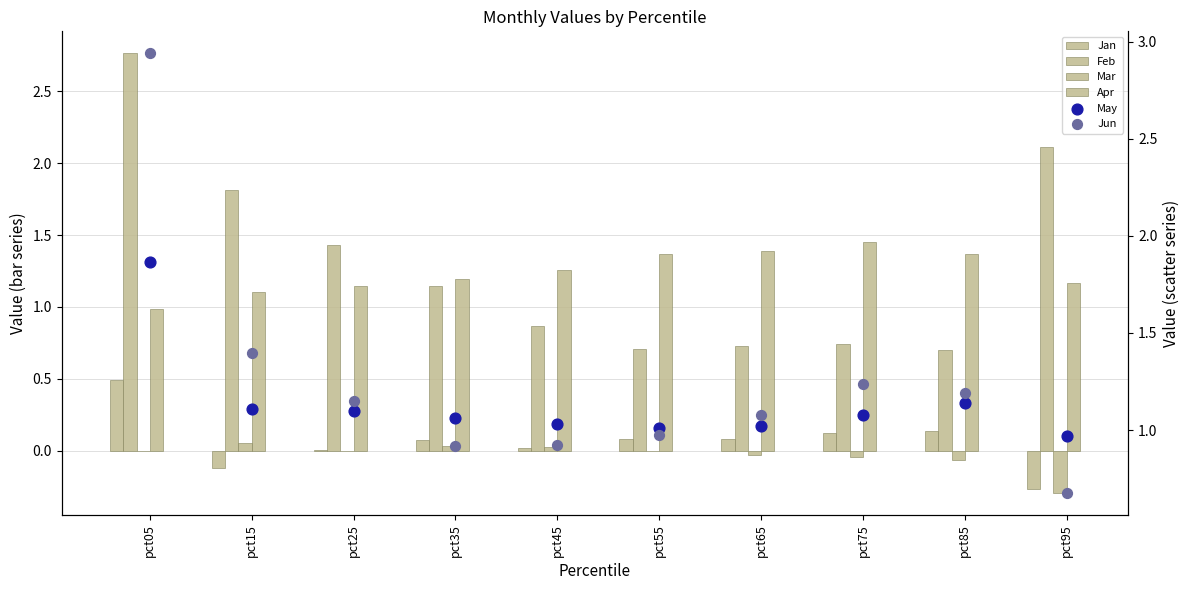

Which series reaches the minimum Y coordinate?

Mar